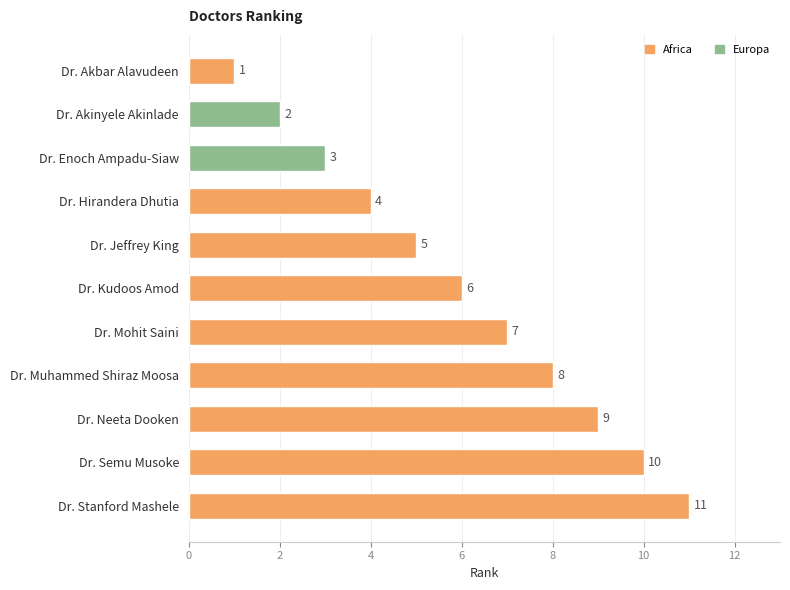

Between Dr. Semu Musoke and Dr. Jeffrey King, which is larger?

Dr. Semu Musoke